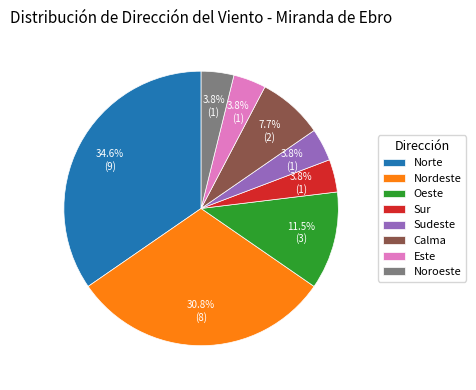

Does Nordeste account for over 50% of the chart?

No